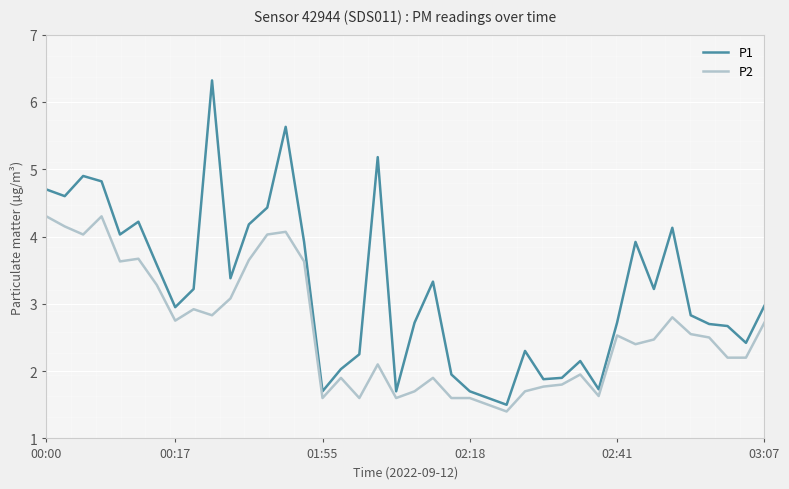

What is the difference between the maximum and minimum values in the P1 series?

4.8